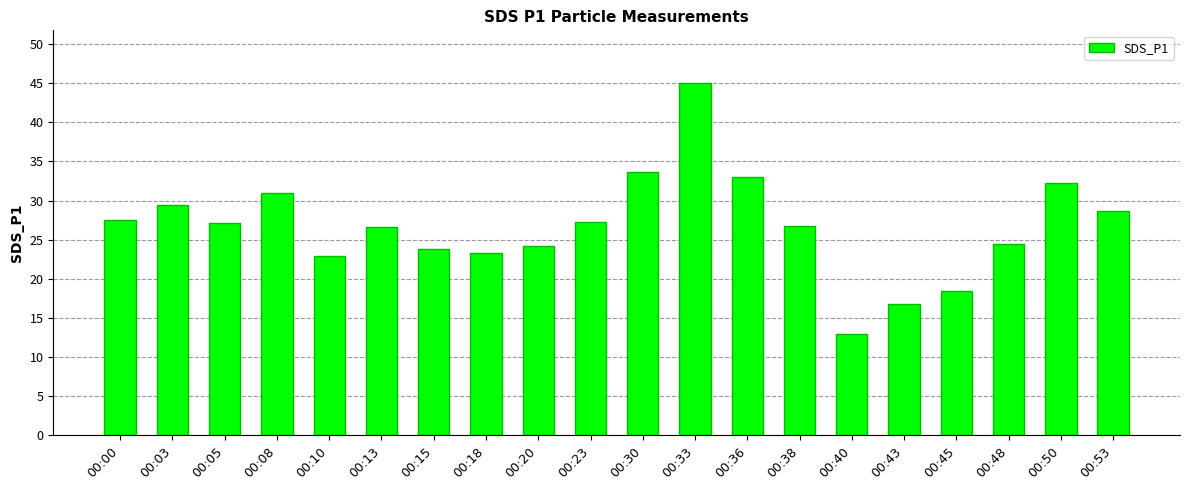

True or false: the data shows 14.0 at 00:23.

False